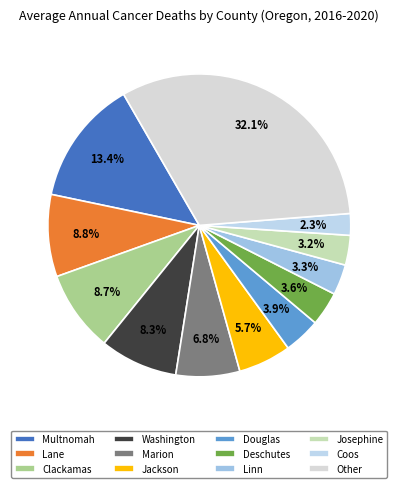

How many slices are in this pie chart?

12